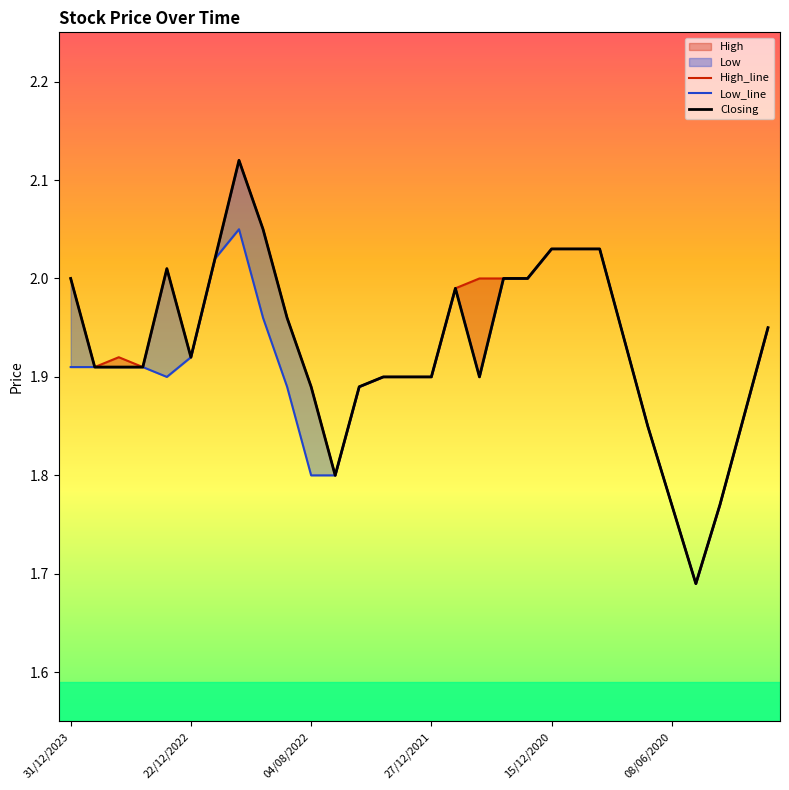

Reading right to left, transcribe all the data shown in this chart.

High: 01/06/2020=1.9	02/06/2020=1.9	04/06/2020=1.8	07/06/2020=1.7	08/06/2020=1.8	11/06/2020=1.9	16/06/2020=1.9	17/06/2020=2.0	21/06/2020=2.0	15/12/2020=2.0	07/06/2021=2.0	14/06/2021=2.0	24/08/2021=2.0	25/08/2021=2.0	27/12/2021=1.9	03/02/2022=1.9	09/02/2022=1.9	05/07/2022=1.9	03/08/2022=1.8	04/08/2022=1.9	07/08/2022=2.0	08/08/2022=2.0	30/10/2022=2.1	12/12/2022=2.0	22/12/2022=1.9	29/12/2022=2.0	27/02/2023=1.9	27/03/2023=1.9	24/09/2023=1.9	31/12/2023=2.0
Low: 01/06/2020=1.9	02/06/2020=1.9	04/06/2020=1.8	07/06/2020=1.7	08/06/2020=1.8	11/06/2020=1.9	16/06/2020=1.9	17/06/2020=2.0	21/06/2020=2.0	15/12/2020=2.0	07/06/2021=2.0	14/06/2021=2.0	24/08/2021=1.9	25/08/2021=2.0	27/12/2021=1.9	03/02/2022=1.9	09/02/2022=1.9	05/07/2022=1.9	03/08/2022=1.8	04/08/2022=1.8	07/08/2022=1.9	08/08/2022=2.0	30/10/2022=2.0	12/12/2022=2.0	22/12/2022=1.9	29/12/2022=1.9	27/02/2023=1.9	27/03/2023=1.9	24/09/2023=1.9	31/12/2023=1.9
Closing: 01/06/2020=1.9	02/06/2020=1.9	04/06/2020=1.8	07/06/2020=1.7	08/06/2020=1.8	11/06/2020=1.9	16/06/2020=1.9	17/06/2020=2.0	21/06/2020=2.0	15/12/2020=2.0	07/06/2021=2.0	14/06/2021=2.0	24/08/2021=1.9	25/08/2021=2.0	27/12/2021=1.9	03/02/2022=1.9	09/02/2022=1.9	05/07/2022=1.9	03/08/2022=1.8	04/08/2022=1.9	07/08/2022=2.0	08/08/2022=2.0	30/10/2022=2.1	12/12/2022=2.0	22/12/2022=1.9	29/12/2022=2.0	27/02/2023=1.9	27/03/2023=1.9	24/09/2023=1.9	31/12/2023=2.0